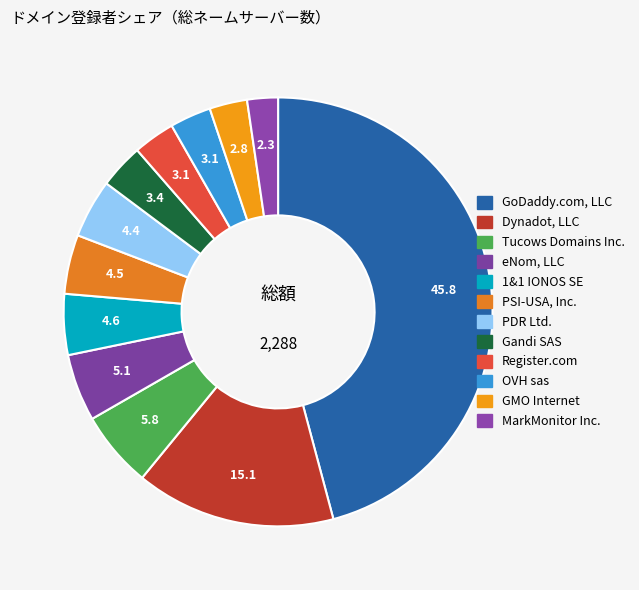

What percentage is NOT represented by 1&1 IONOS SE?

95.4%